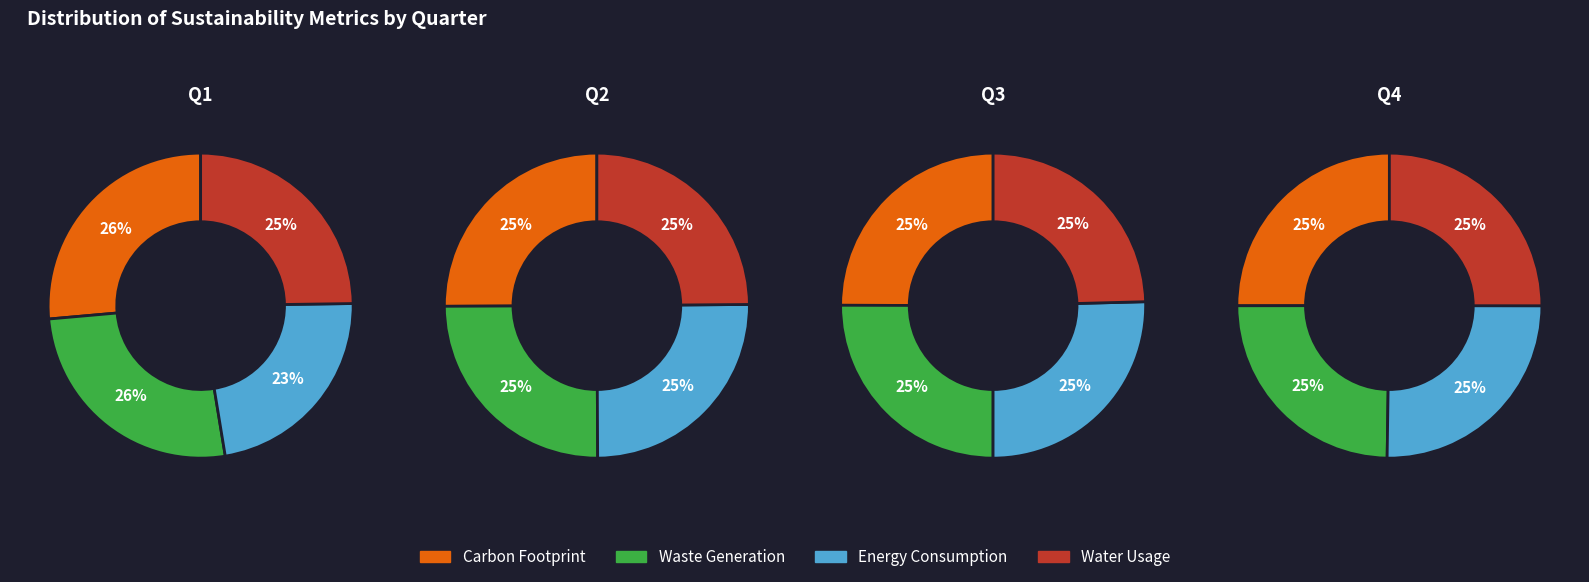

Between 1 and 2, which is larger?

1